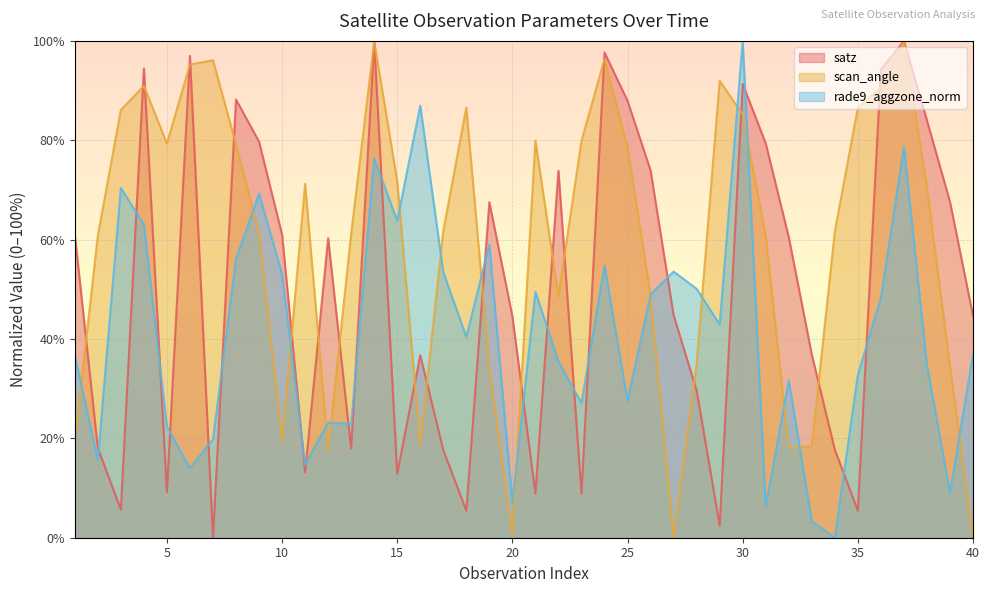

Count the number of categories in the chart.

40